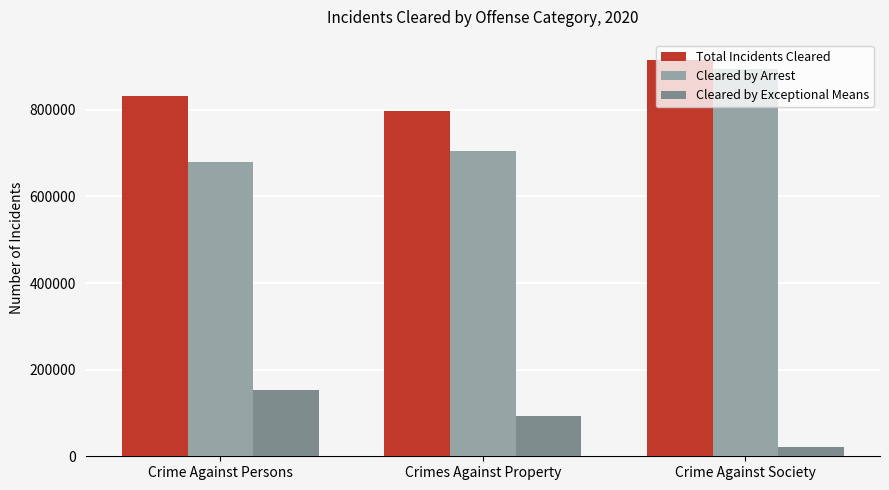

Does the chart contain any negative values?

No